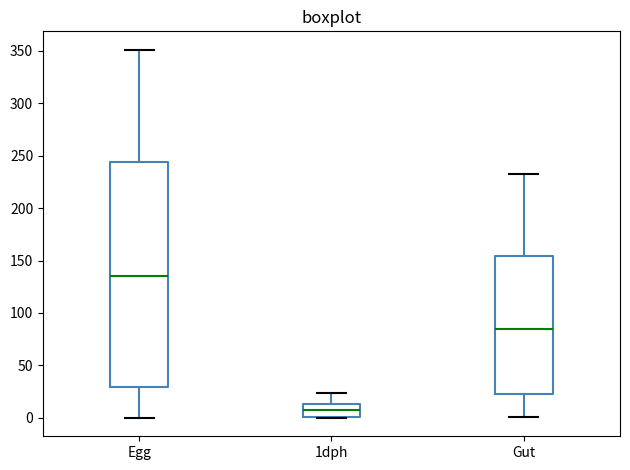

Reading left to right, read every box against the y-axis: the position of its median line, the range the box covers, and the ends of its whiskers. The values are not printed on the chart, so give them approximately, as read against the axis.

Egg: median 135, box 30 to 245, whiskers 0 to 350
1dph: median 10, box 0 to 15, whiskers 0 to 25
Gut: median 85, box 25 to 155, whiskers 0 to 235